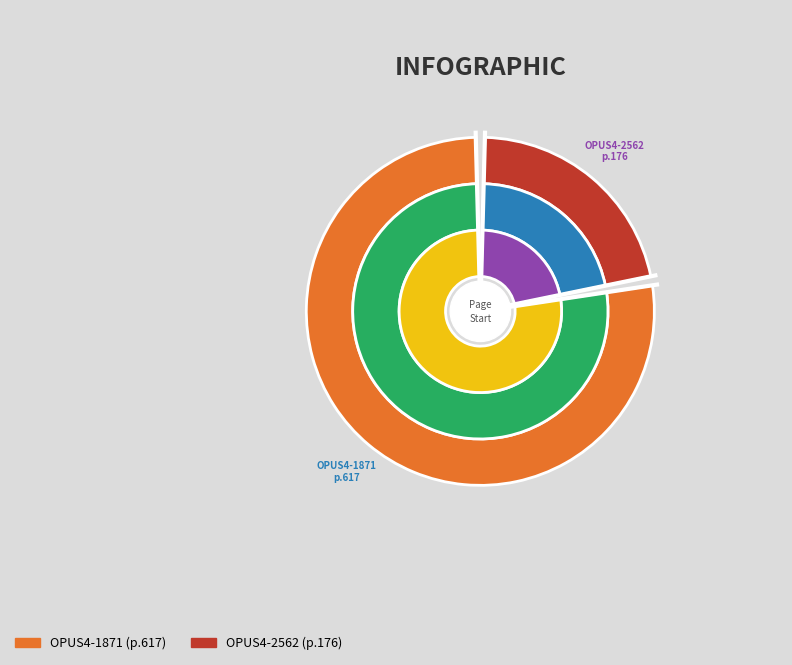

What is the change in value from OPUS4-1871 to OPUS4-2562?

-441